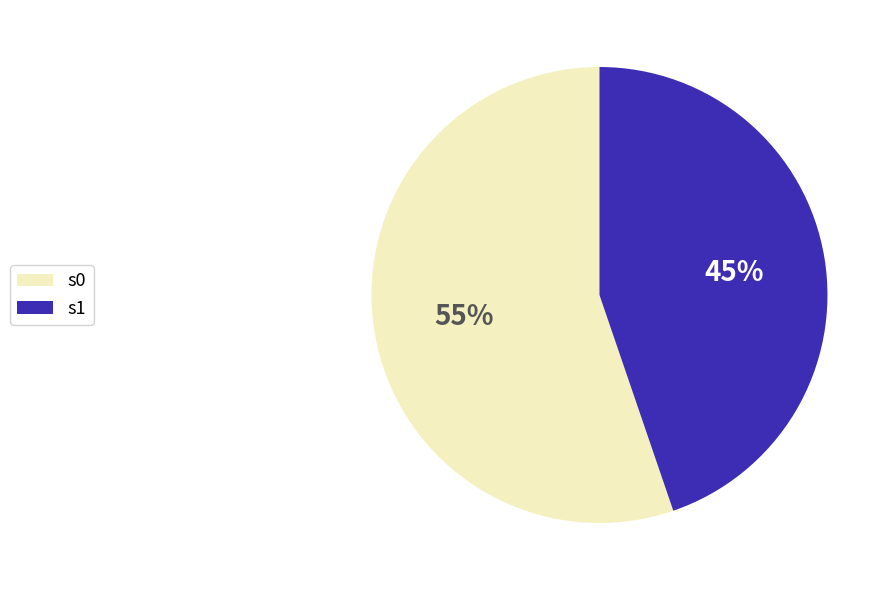

The s1 slice represents 53% of the pie. True or false?

False